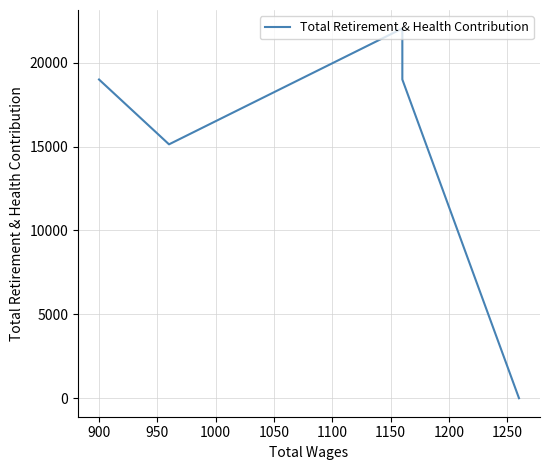

Is this an area chart (filled region under the line)?

No